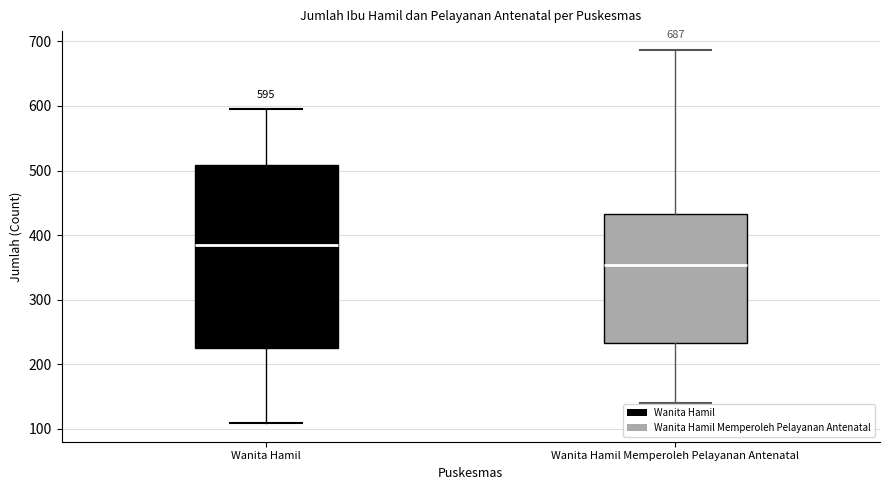

Which box's median line is the lowest?

Wanita Hamil Memperoleh Pelayanan Antenatal